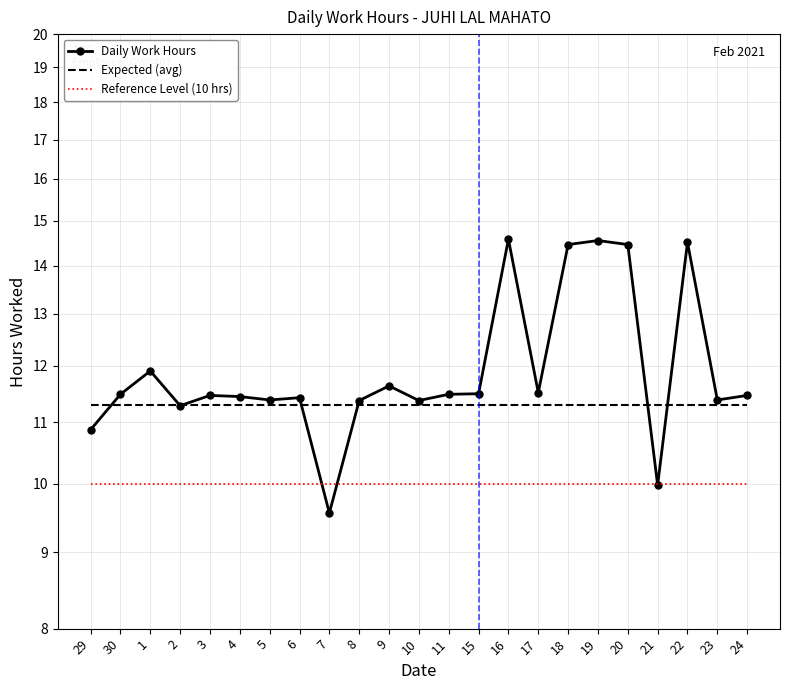

How many lines are shown in the chart?

3